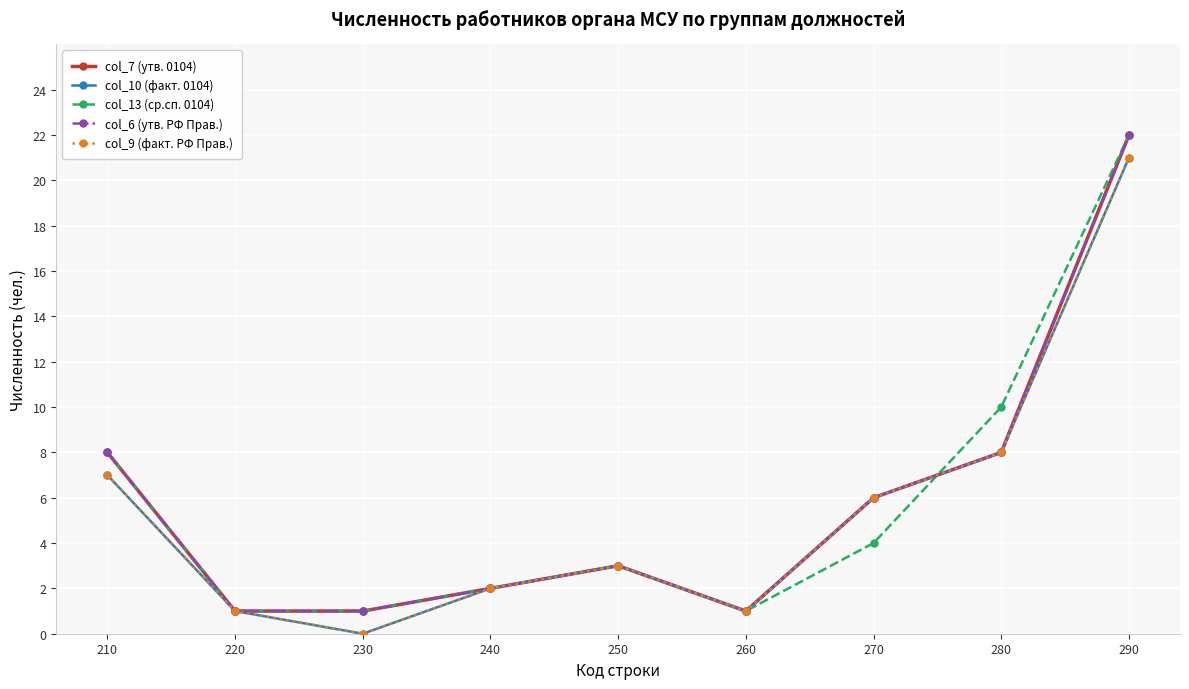

At which category does col_7 (утв. 0104) reach its first local peak?

250